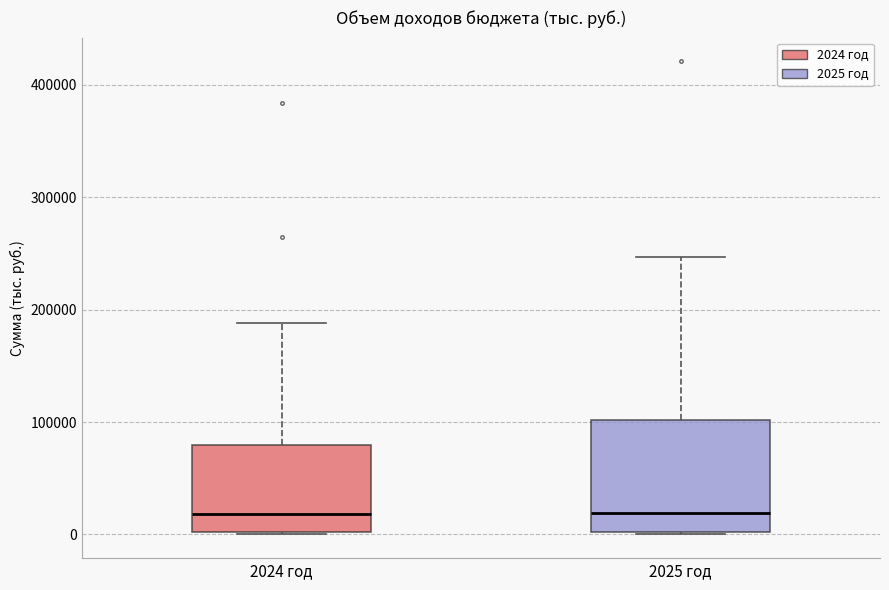

Comparing the boxes themselves (not the whiskers), which one is the tallest?

2025 год